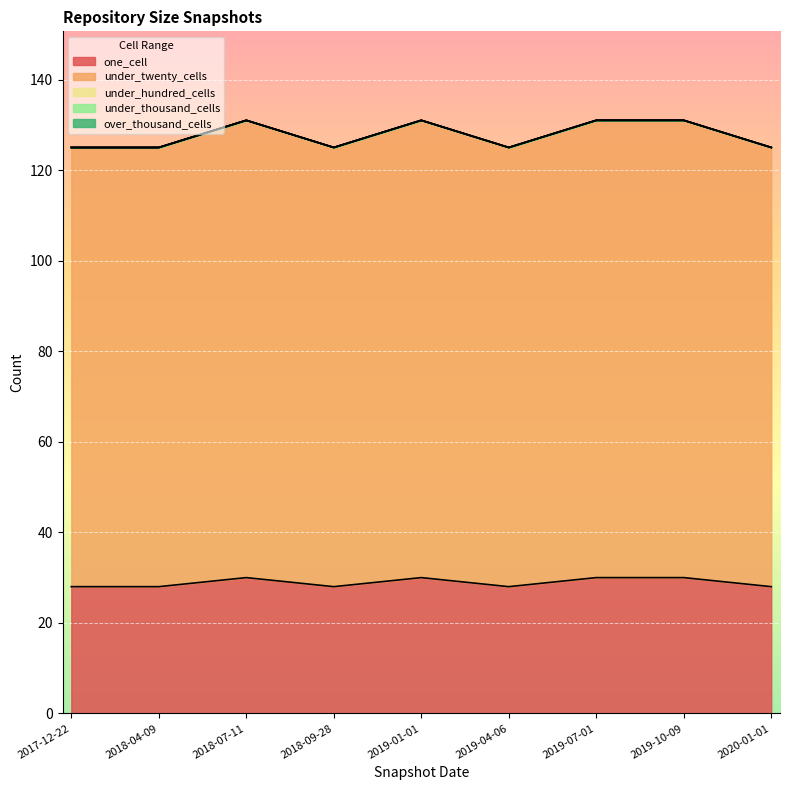

What is the average value of the under_twenty_cells series?

99